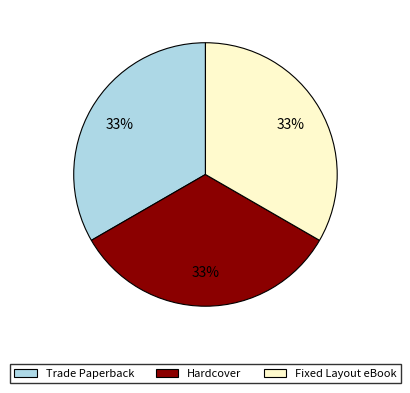

Is the sum of Fixed Layout eBook and Hardcover greater than half?

Yes